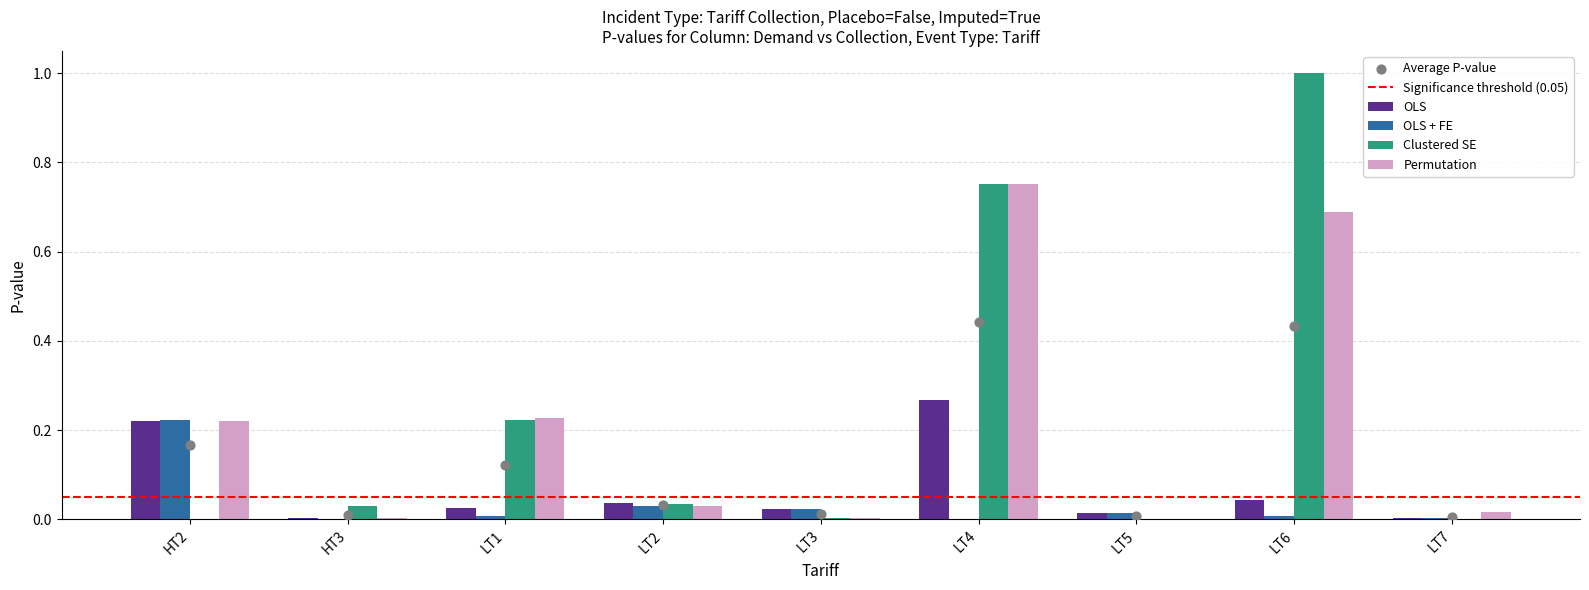

Which series has the largest total across all categories?

Clustered SE